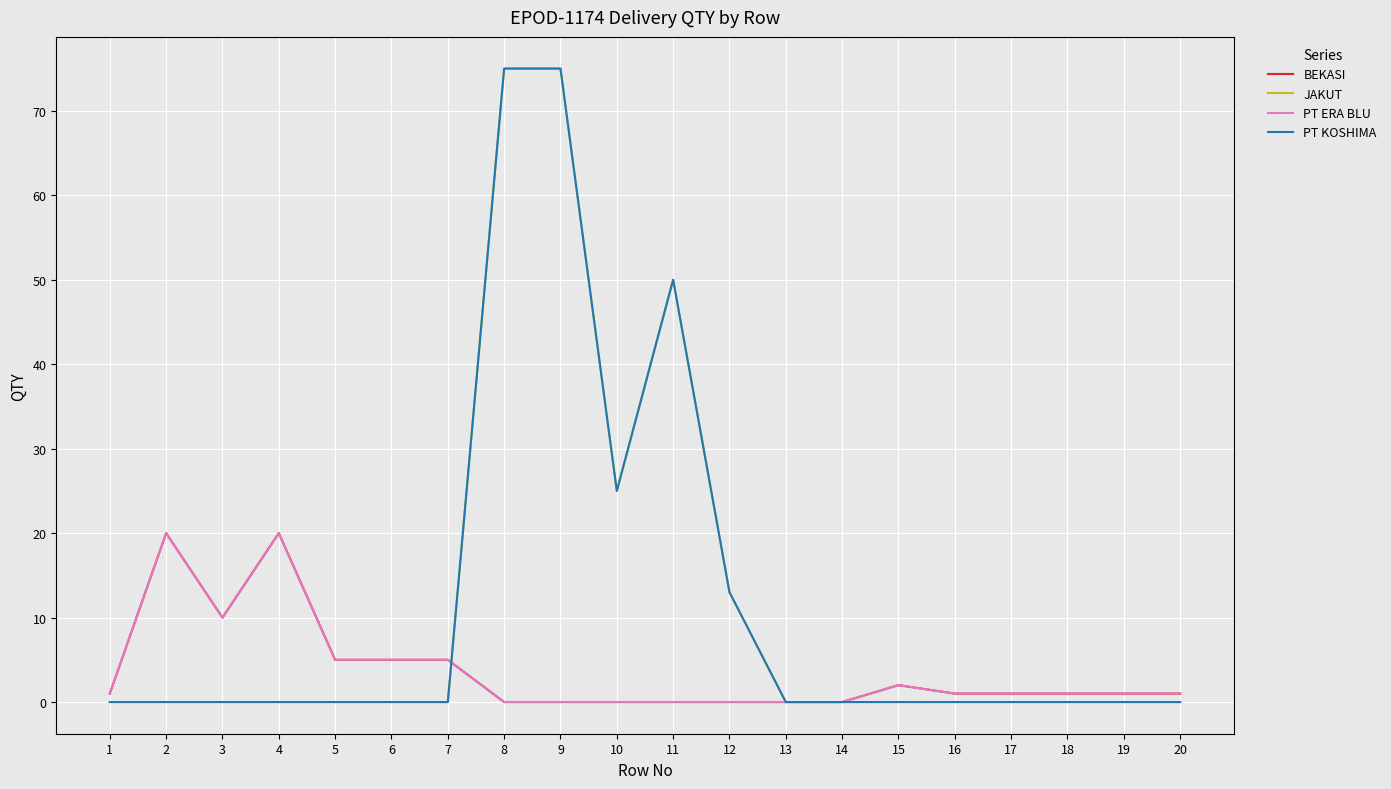

What is the difference between the second highest and minimum values in the BEKASI series?

20